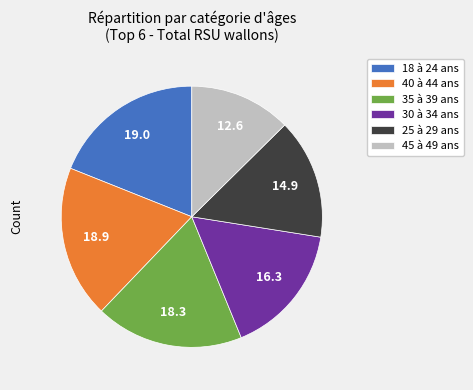

Is there a majority slice in this chart?

No